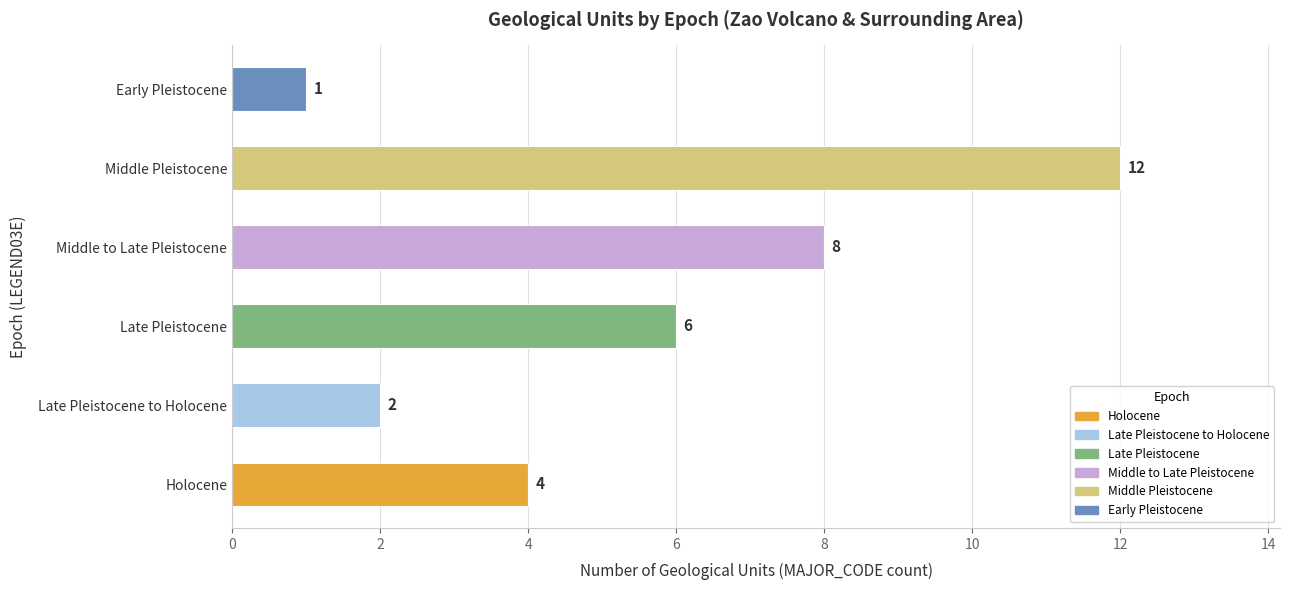

What is the greatest value displayed?

12